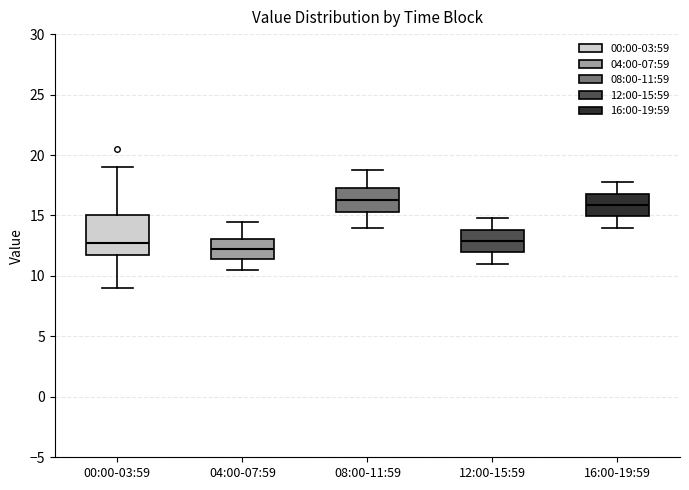

Reading left to right, transcribe this box plot: for each box, give where its median line is, the range the box spans, and where its two whiskers end, as read against the y-axis. The values are not printed on the chart, so give them approximately, as read against the axis.

00:00-03:59: median 13.0, box 12.0 to 15.0, whiskers 9.0 to 19.0
04:00-07:59: median 12.5, box 11.5 to 13.0, whiskers 10.5 to 14.5
08:00-11:59: median 16.5, box 15.5 to 17.5, whiskers 14.0 to 19.0
12:00-15:59: median 13.0, box 12.0 to 14.0, whiskers 11.0 to 15.0
16:00-19:59: median 16.0, box 15.0 to 17.0, whiskers 14.0 to 18.0